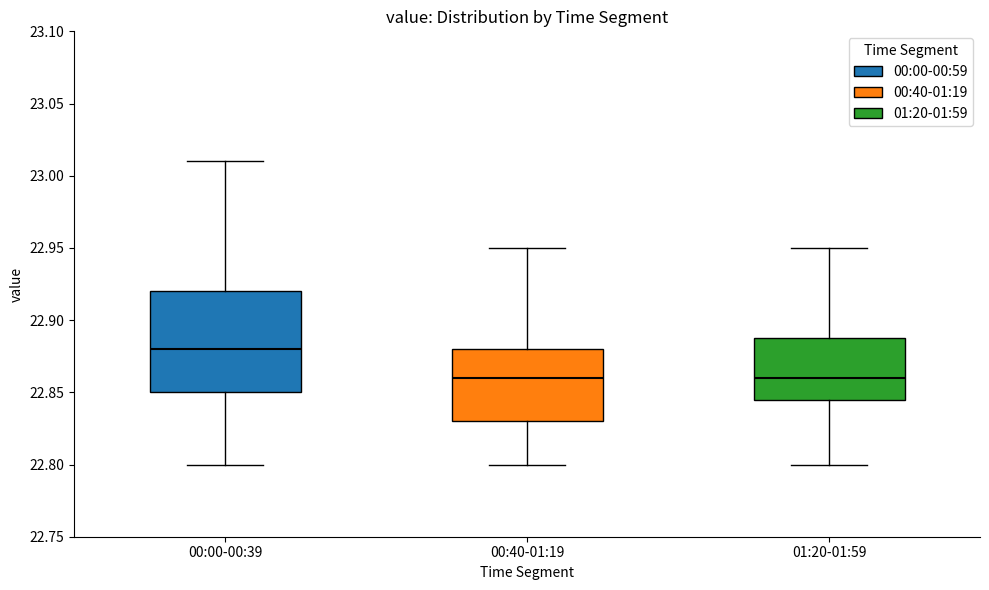

Reading left to right, transcribe this box plot: for each box, give where its median line is, the range the box spans, and where its two whiskers end, as read against the y-axis. The values are not printed on the chart, so give them approximately, as read against the axis.

00:00-00:39: median 22.880, box 22.850 to 22.920, whiskers 22.800 to 23.010
00:40-01:19: median 22.860, box 22.830 to 22.880, whiskers 22.800 to 22.950
01:20-01:59: median 22.860, box 22.845 to 22.890, whiskers 22.800 to 22.950